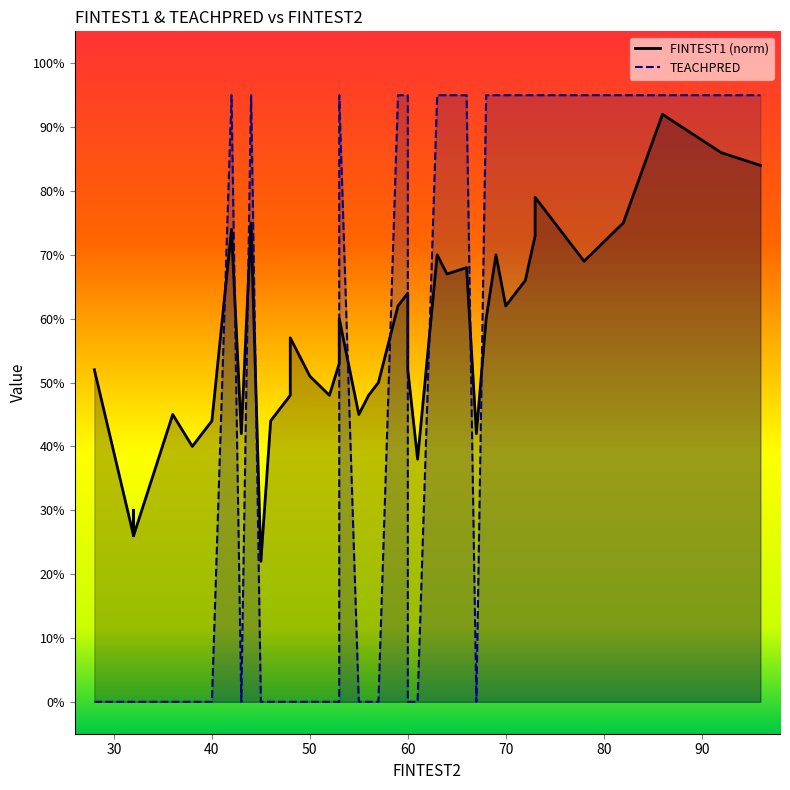

How many interior local valleys does the FINTEST1 (norm) series have?

12